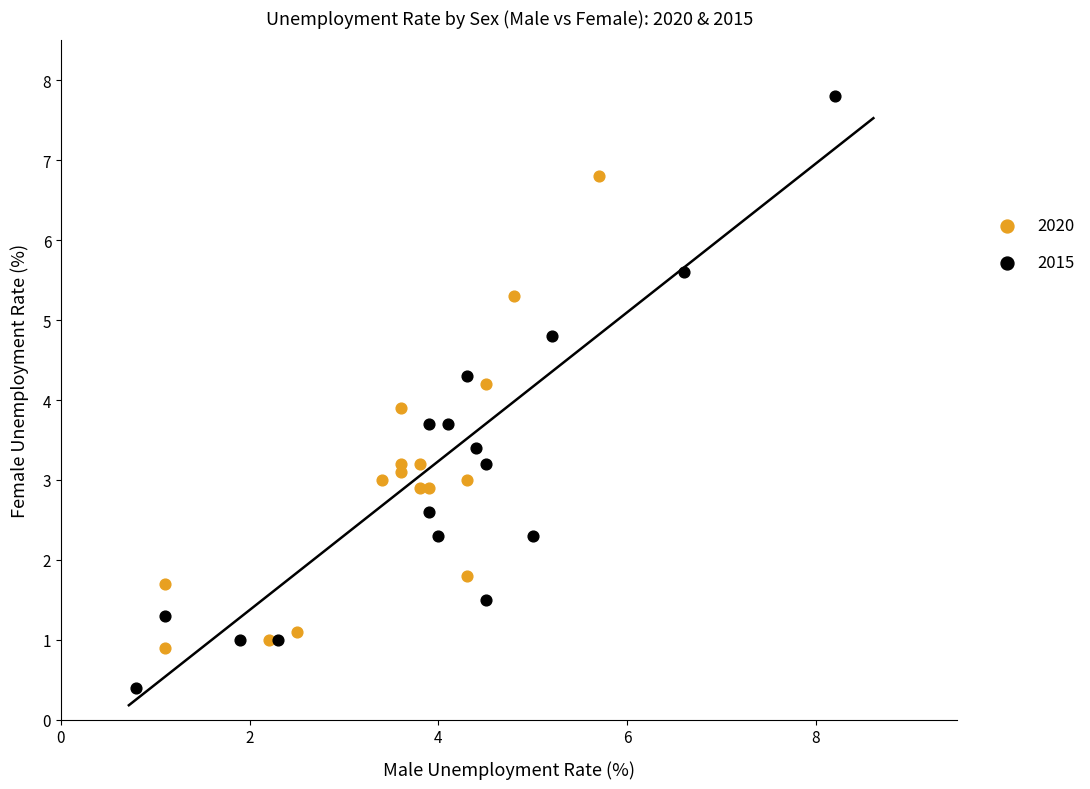

What are all the series names shown in the legend?

2020, 2015